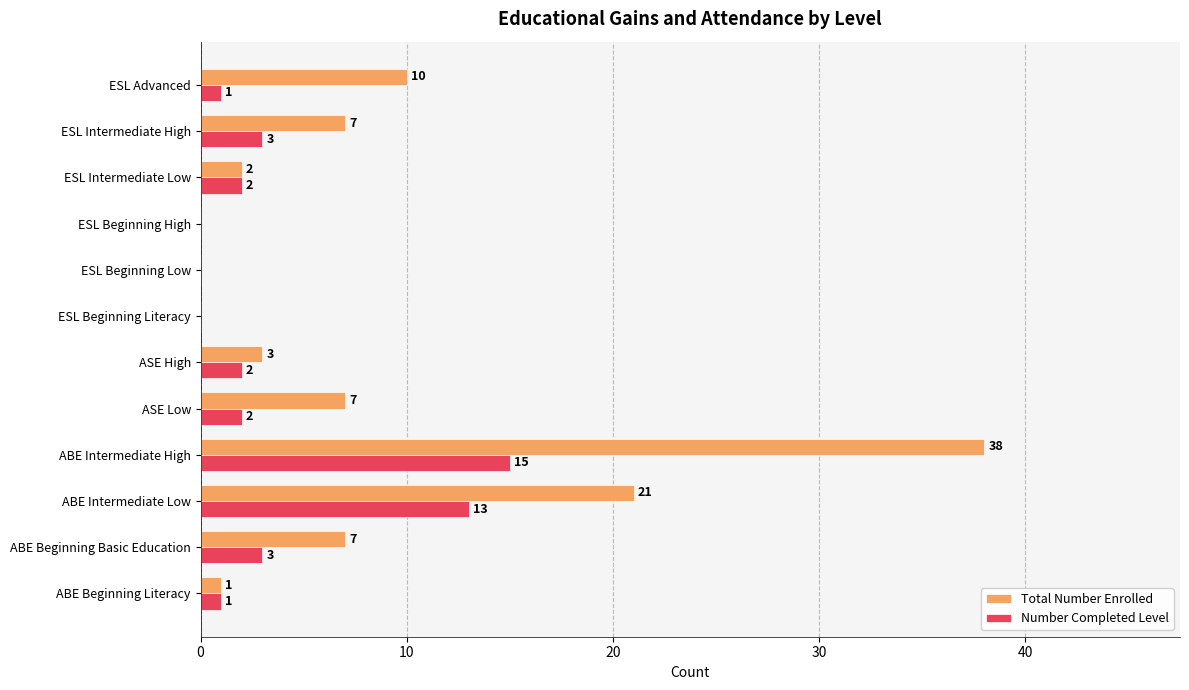

At which category does the chart reach its peak across all series?

ABE Intermediate High